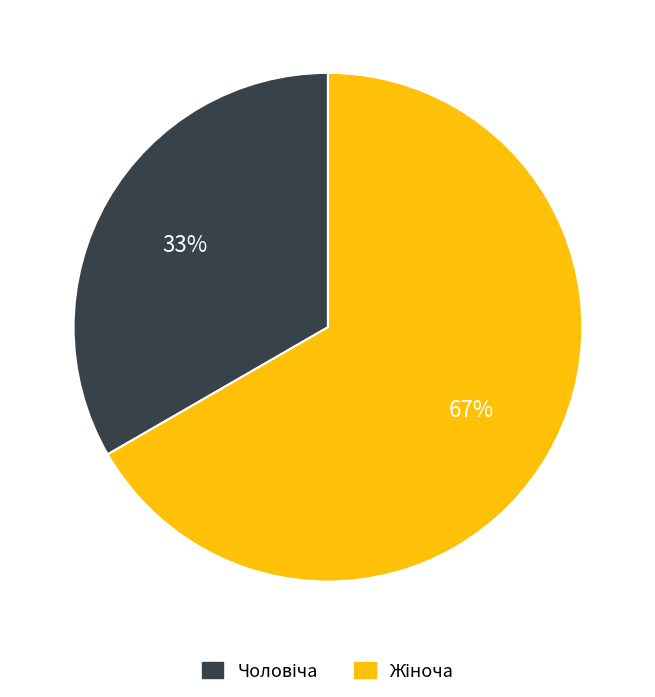

Is there a majority slice in this chart?

Yes